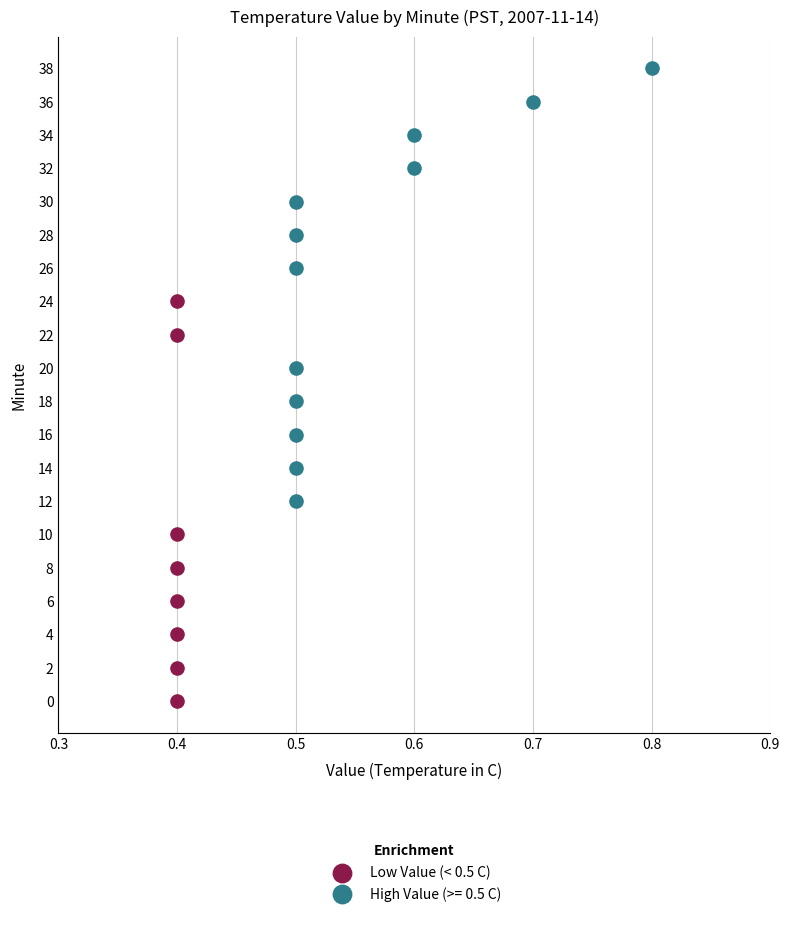

Which series has the widest spread of Y values?

High Value (>= 0.5 C)